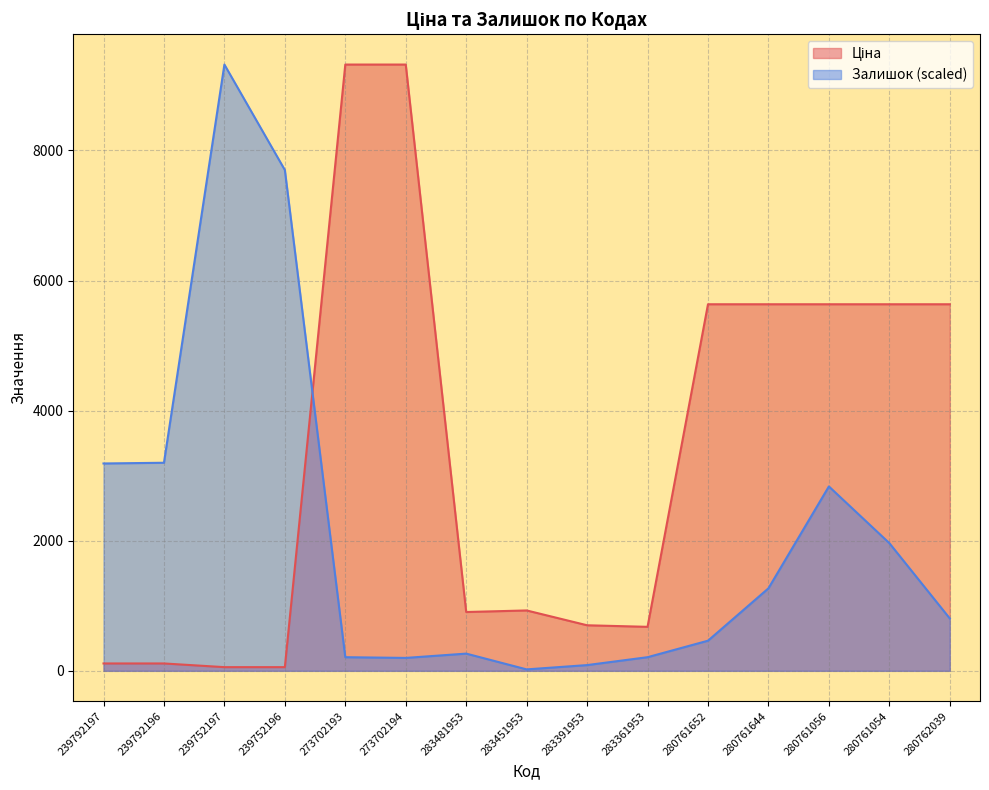

Where do Залишок and Ціна first cross each other?

239752196 and 273702193